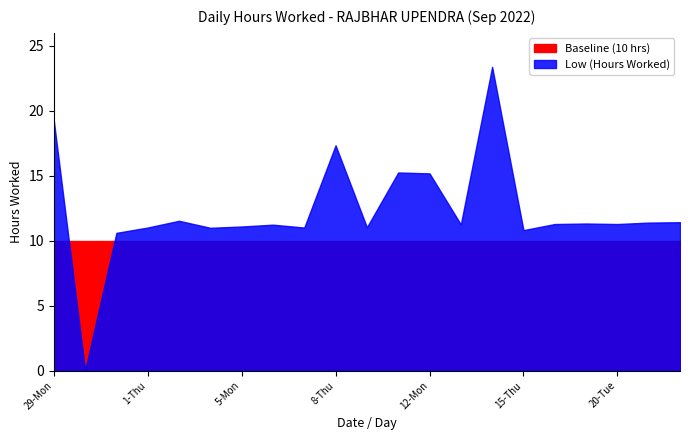

How many lines are shown in the chart?

2